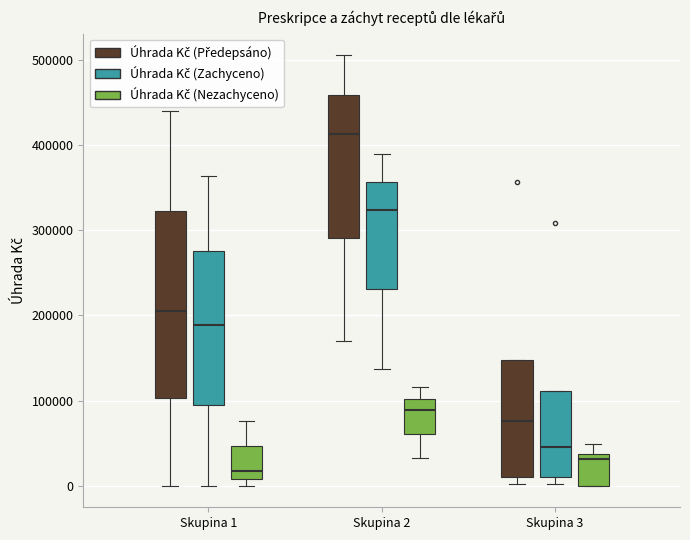

Comparing the boxes themselves (not the whiskers), which one is the tallest?

Skupina 1 (Úhrada Kč (Předepsáno))